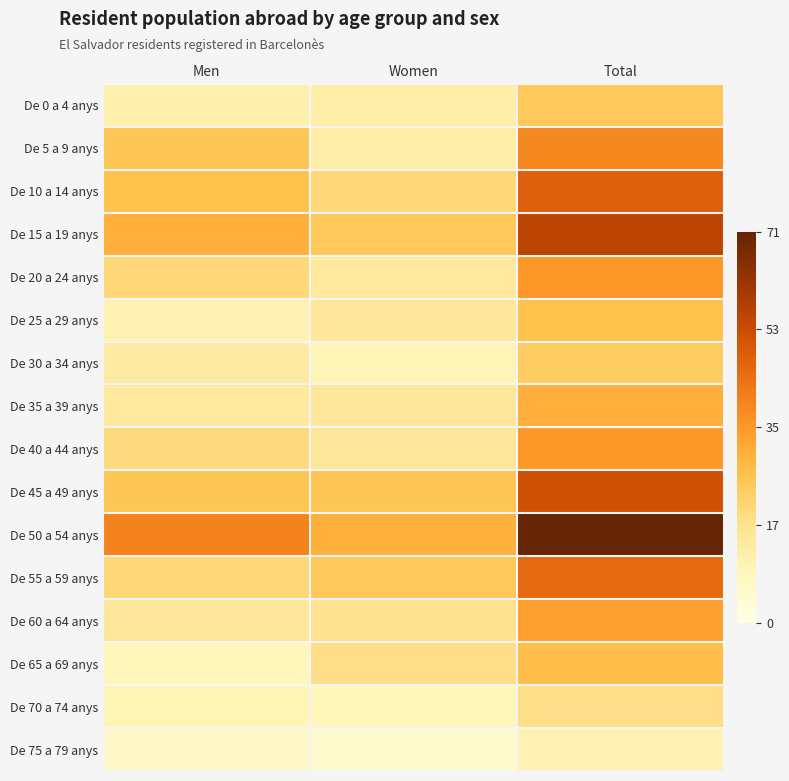

Reading left to right, transcribe all the data shown in this chart.

De 0 a 4 anys: Men=12	Women=13	Total=25
De 5 a 9 anys: Men=26	Women=13	Total=39
De 10 a 14 anys: Men=27	Women=21	Total=48
De 15 a 19 anys: Men=31	Women=25	Total=56
De 20 a 24 anys: Men=21	Women=15	Total=36
De 25 a 29 anys: Men=11	Women=16	Total=27
De 30 a 34 anys: Men=14	Women=10	Total=24
De 35 a 39 anys: Men=15	Women=16	Total=31
De 40 a 44 anys: Men=20	Women=16	Total=36
De 45 a 49 anys: Men=26	Women=26	Total=52
De 50 a 54 anys: Men=40	Women=31	Total=71
De 55 a 59 anys: Men=21	Women=25	Total=46
De 60 a 64 anys: Men=16	Women=18	Total=34
De 65 a 69 anys: Men=9	Women=19	Total=28
De 70 a 74 anys: Men=10	Women=9	Total=19
De 75 a 79 anys: Men=6	Women=5	Total=11